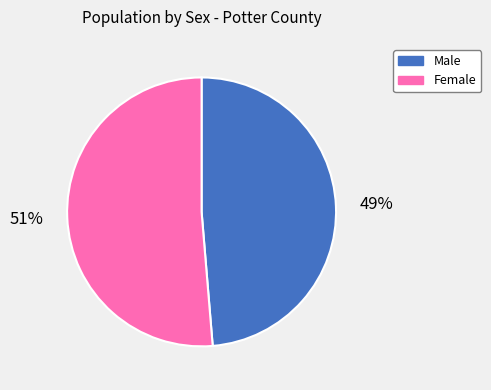

What is the smallest slice in the pie chart?

Male